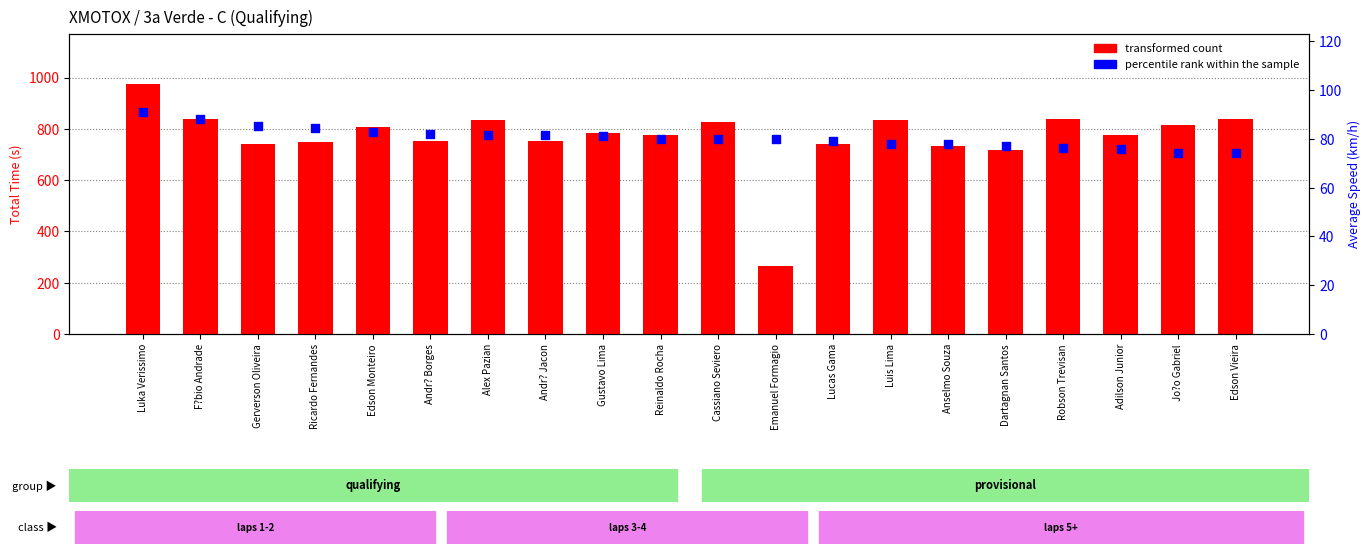

What are all the series names shown in the legend?

transformed count, percentile rank within the sample